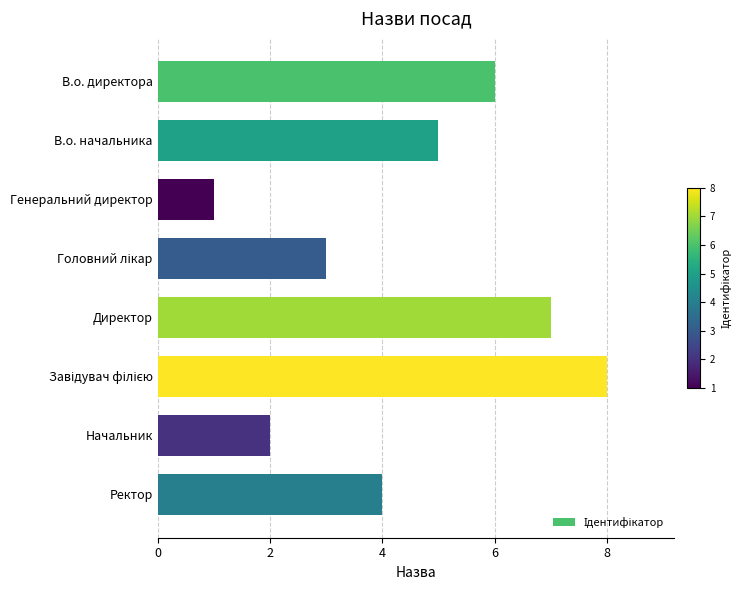

What is the change in value from В.о. директора to Директор?

+1